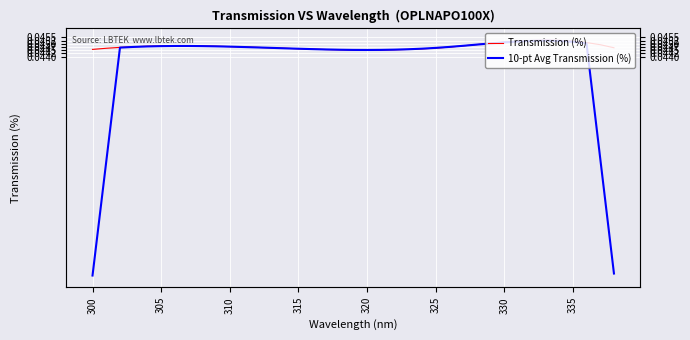

The value of 10-pt Avg Transmission (%) at 31 is 0.0. True or false?

False